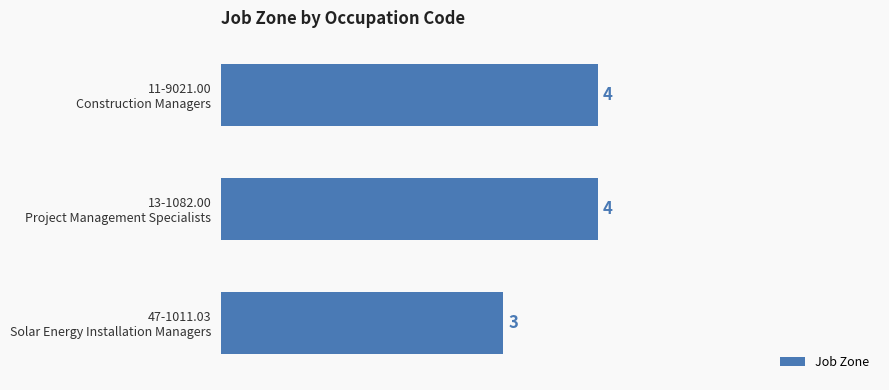

Count the values in the range 3 to 4.

3